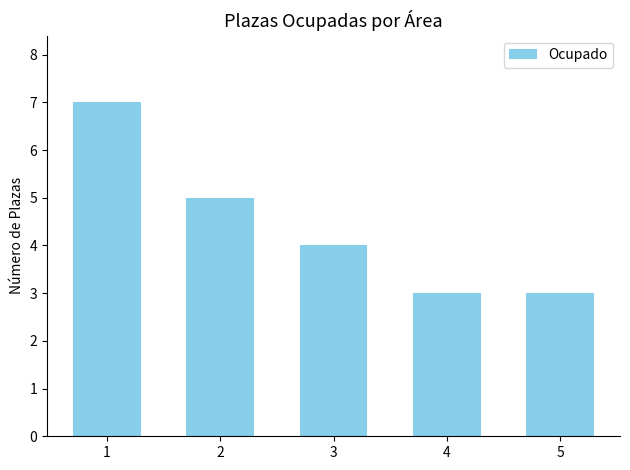

What is the smallest value displayed?

3